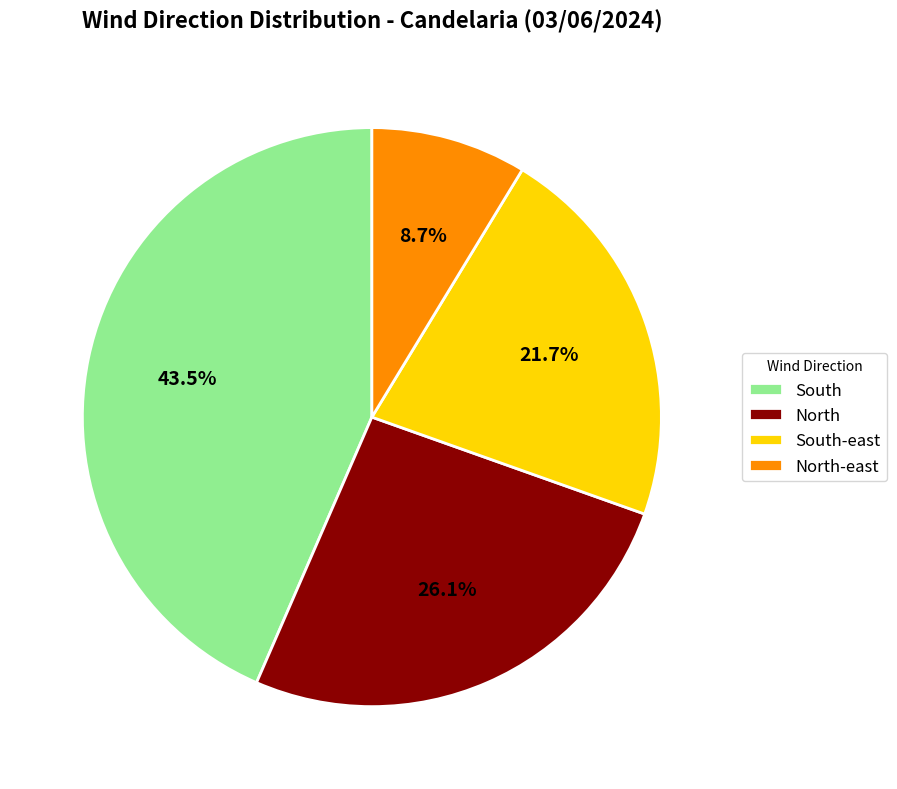

What is the ratio of the value at South-east to the value at South?

0.5